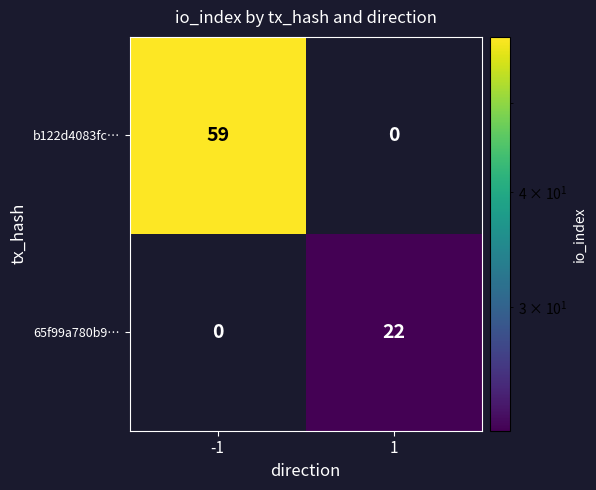

What is the difference between the maximum and minimum values in the 65f99a780b9… series?

22